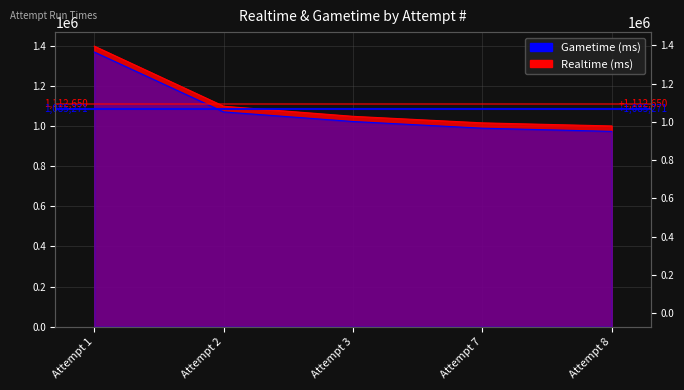

What is the highest value of the Gametime (ms) series?

1369374